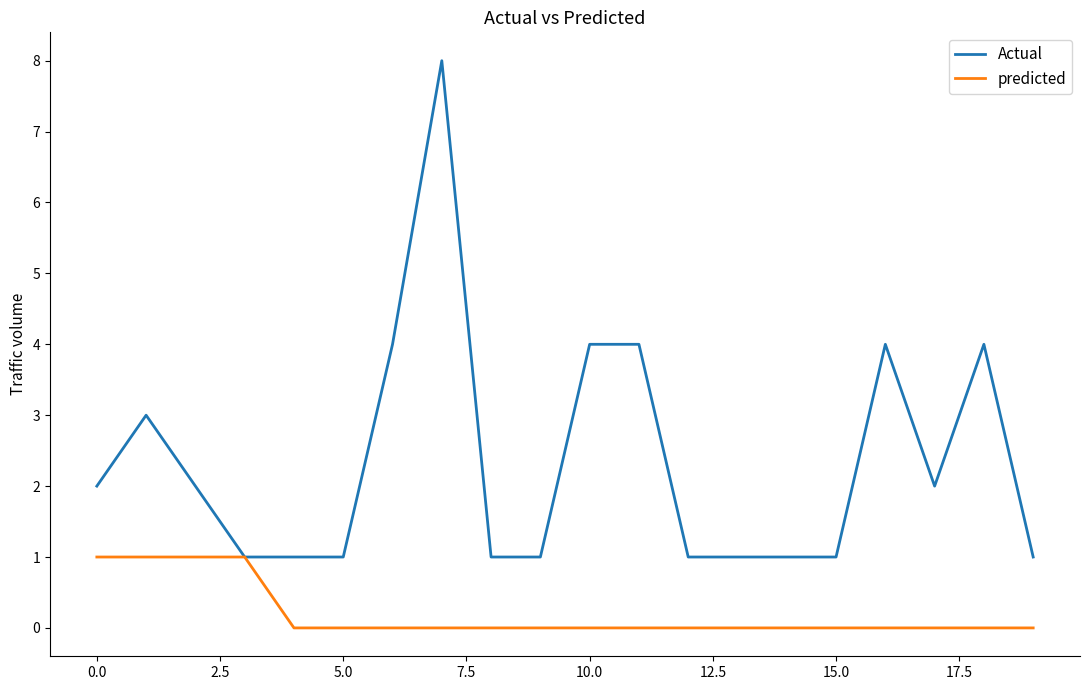

What is the maximum value for Actual?

8